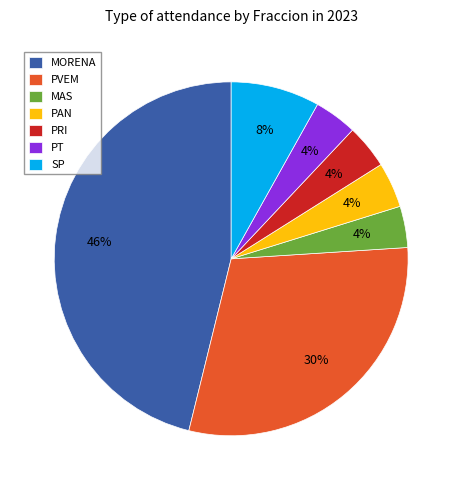

Between PT and PVEM, which is larger?

PVEM